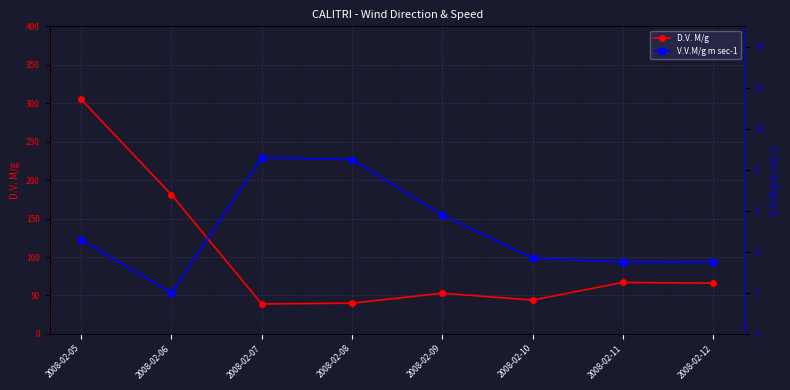

Does the chart display data point markers on the line(s)?

Yes